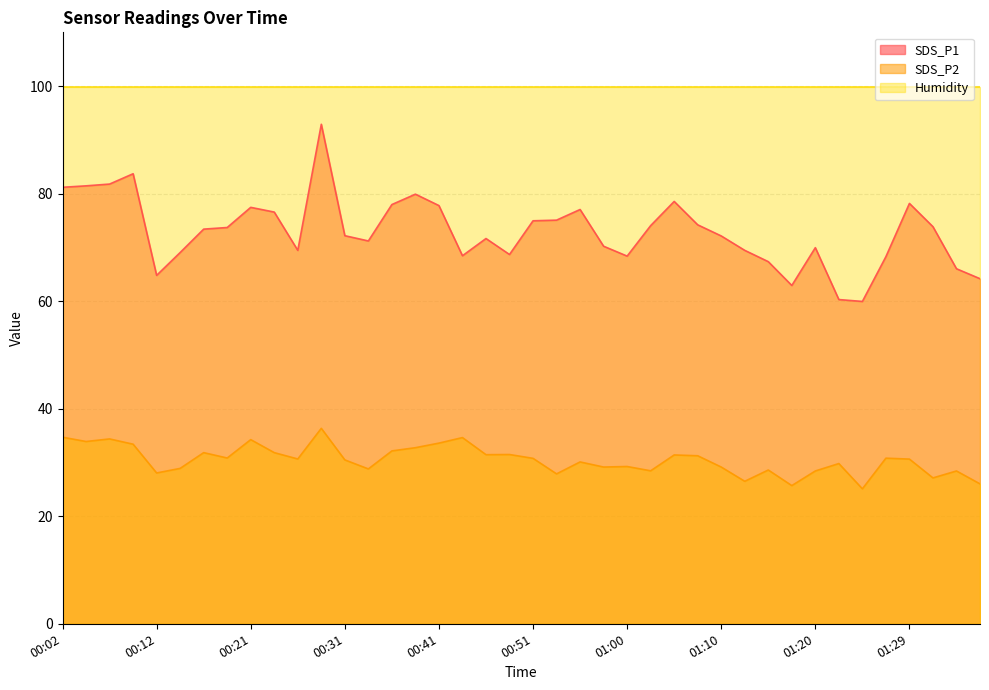

True or false: SDS_P2 and SDS_P1 cross at least once.

False